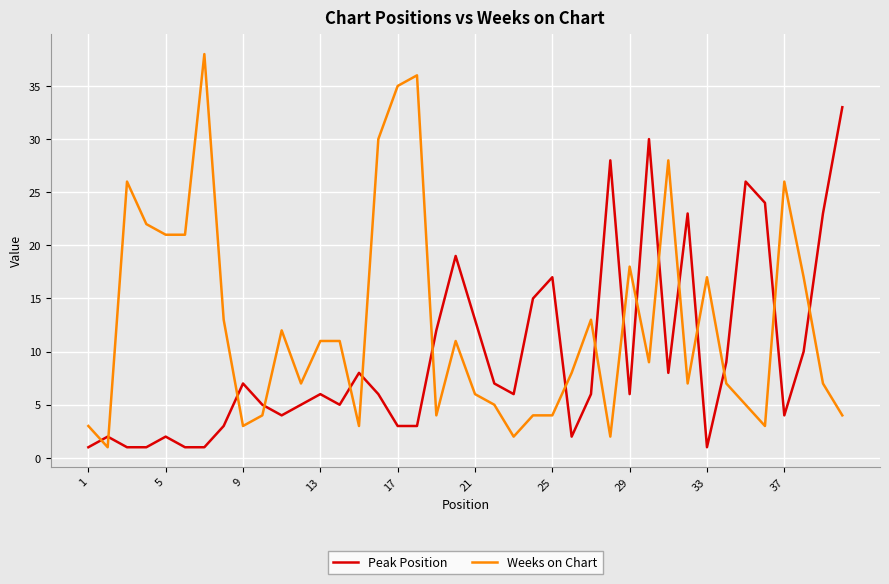

What is the maximum value shown in the chart?

38